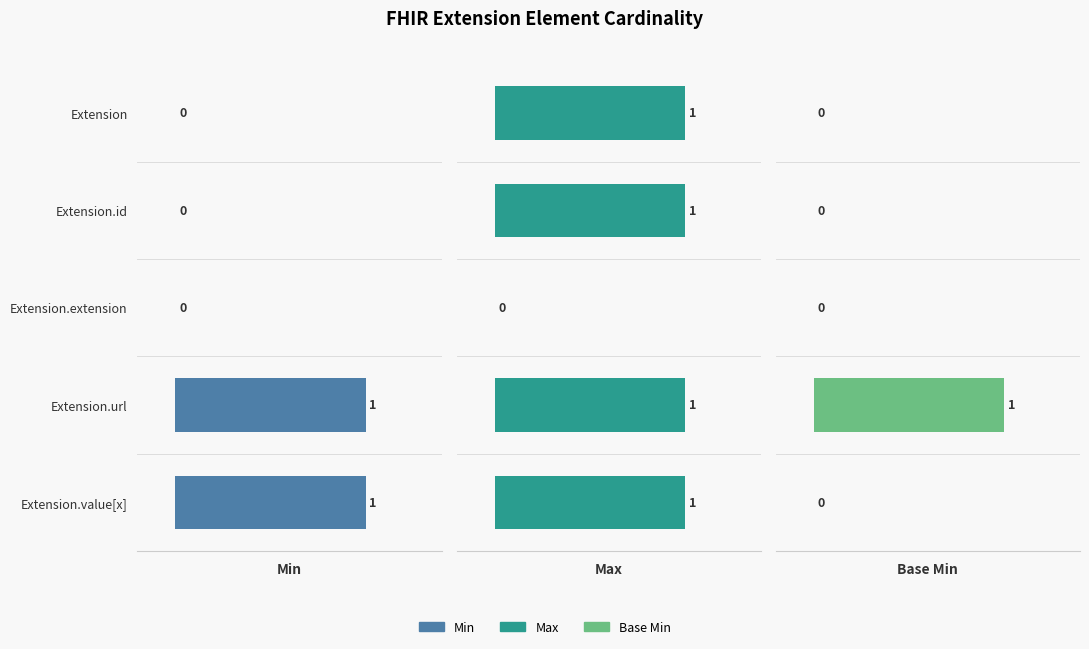

Rank the categories by Min value from highest to lowest.

Extension.url, Extension.value[x], Extension, Extension.id, Extension.extension